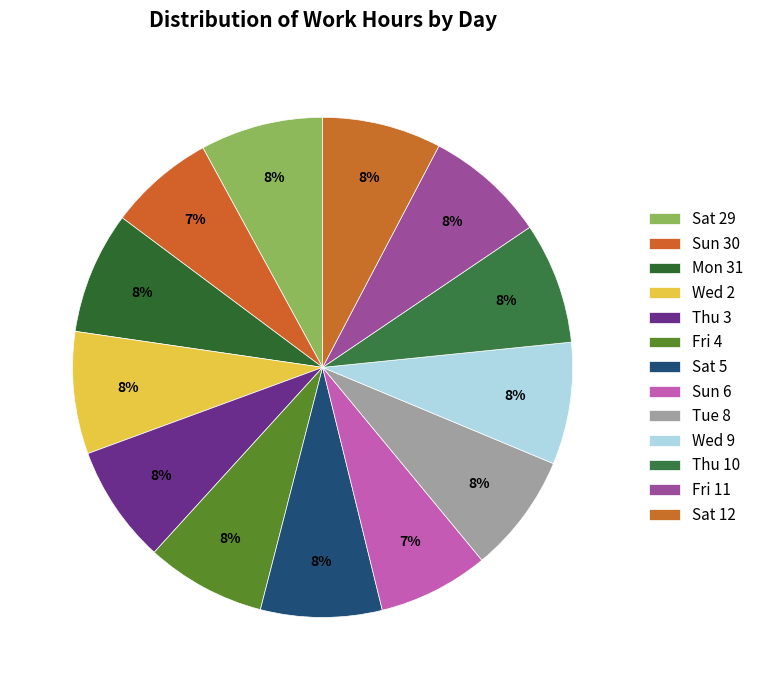

How many segments does this pie chart have?

13